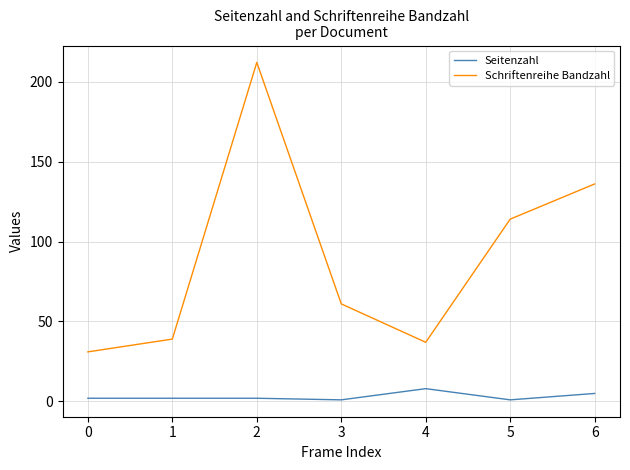

At 6, list the series in order from smallest to largest.

Seitenzahl, Schriftenreihe Bandzahl